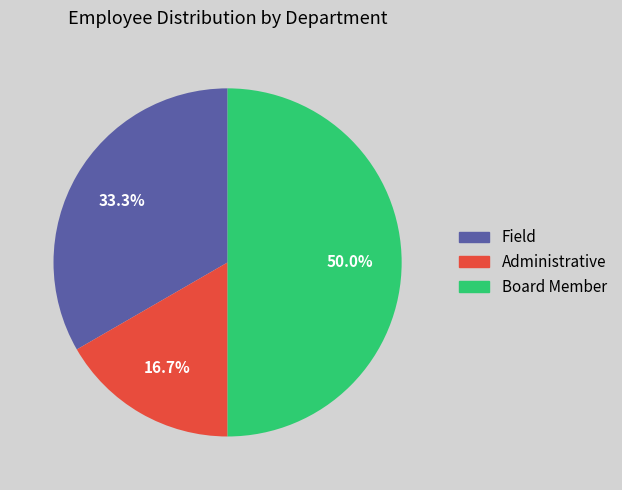

What is the ratio of the value at Field to the value at Board Member?

0.7